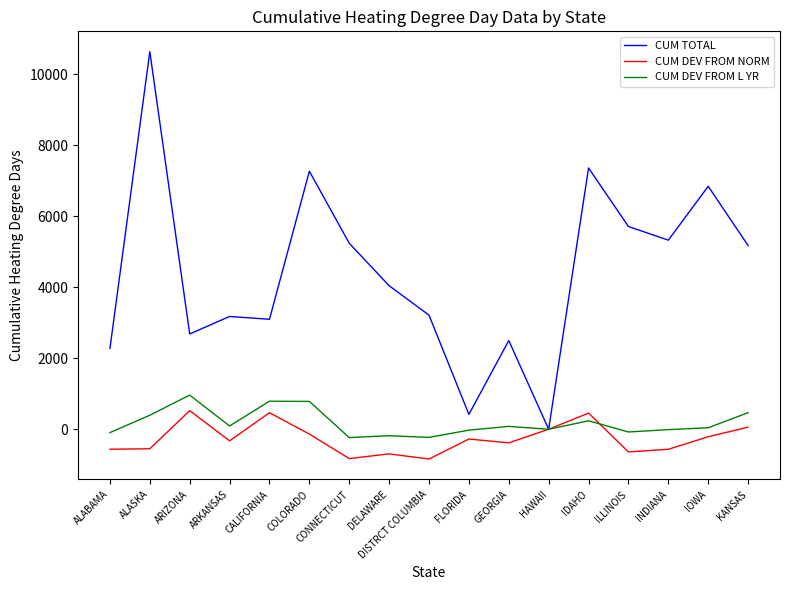

The value of CUM DEV FROM NORM at CALIFORNIA is 466. True or false?

True